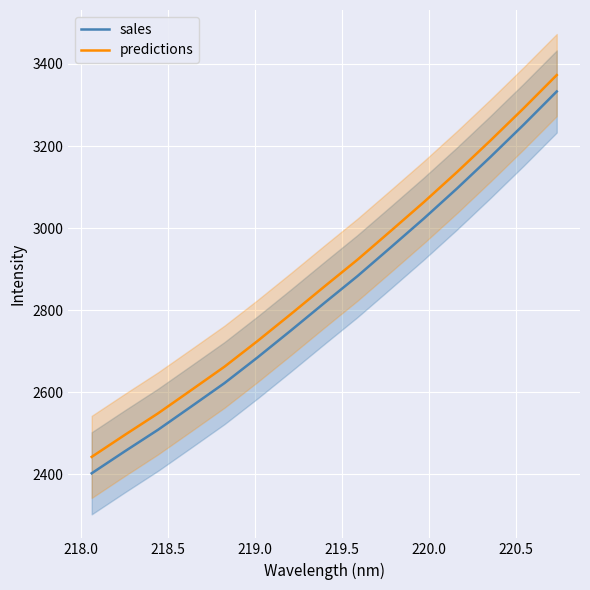

At how many categories does at least one series exceed 2469?

14